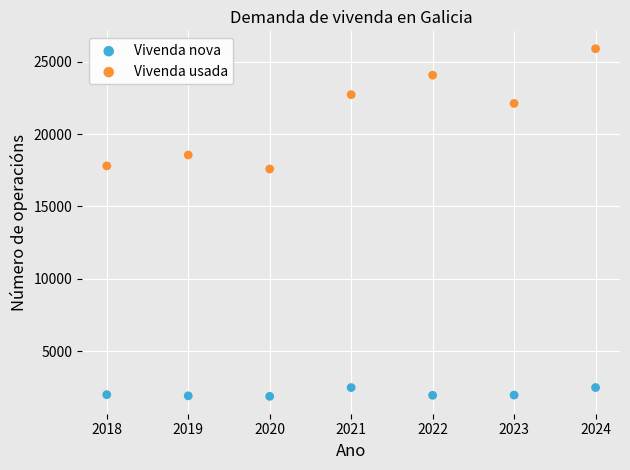

Which series contains the highest Y value?

Vivenda usada